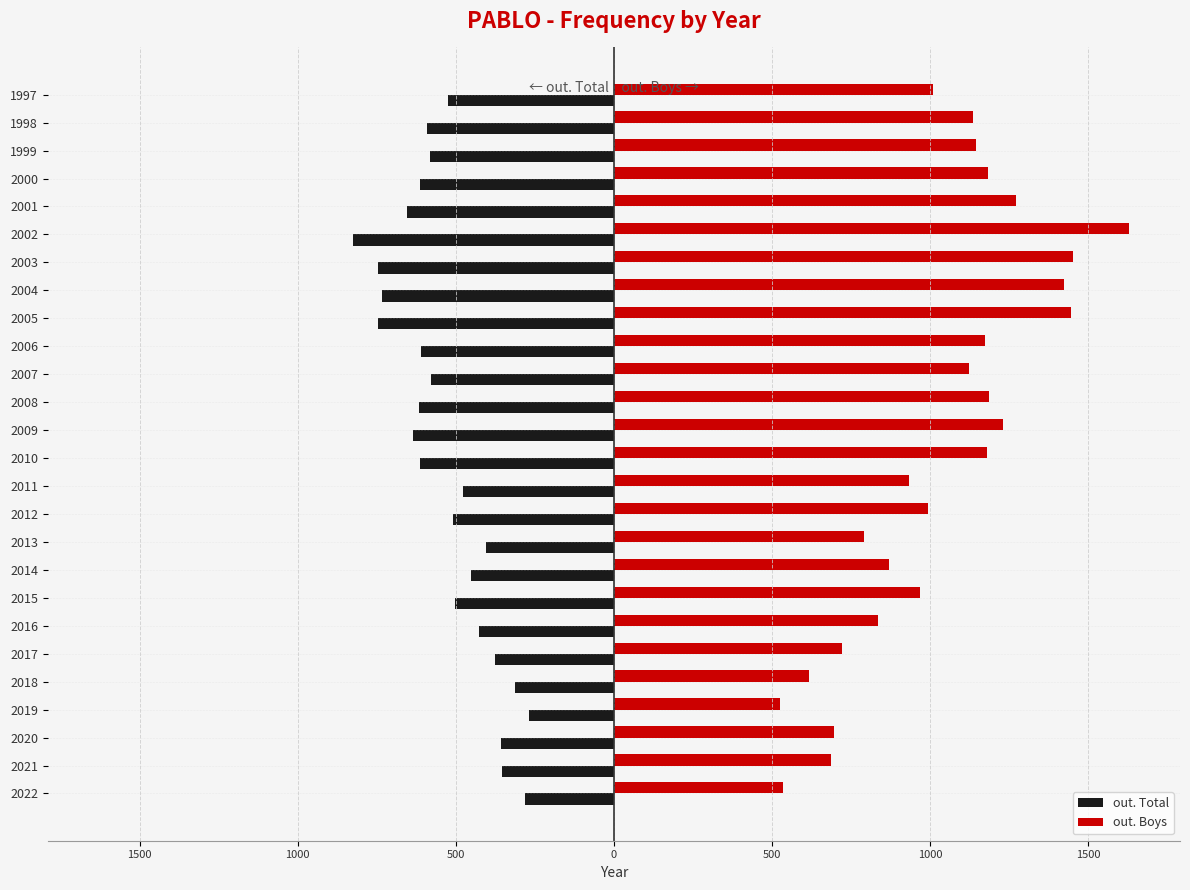

What are all the series names shown in the legend?

out. Total, out. Boys